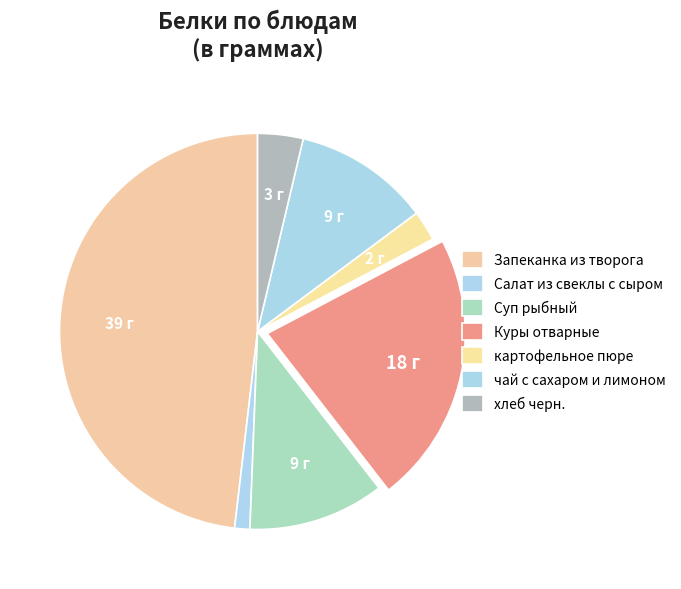

Which has a higher value, хлеб черн. or Куры отварные?

Куры отварные